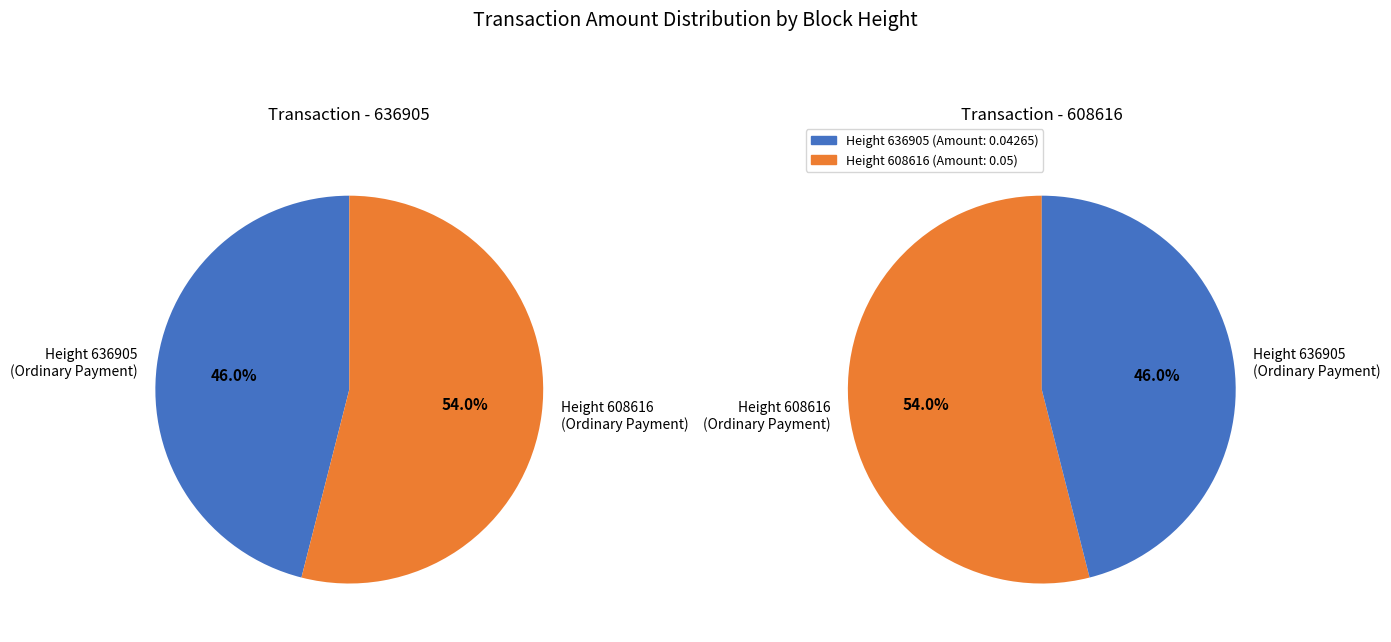

Combined, do 636905 and 608616 account for over 50%?

Yes